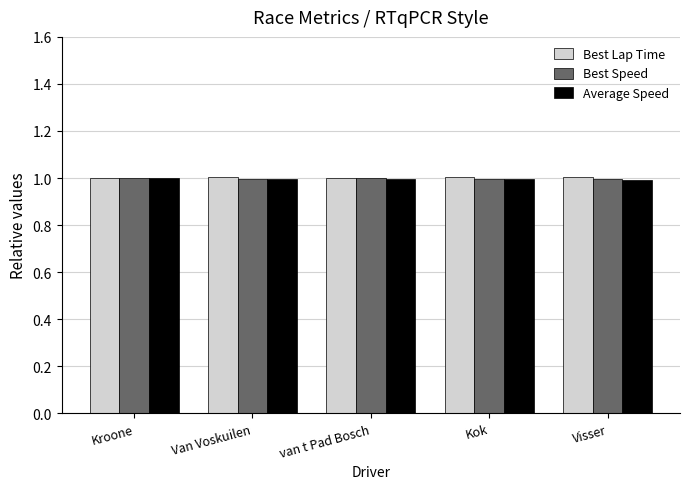

What is the label of the 4th bar from the left?

Kok